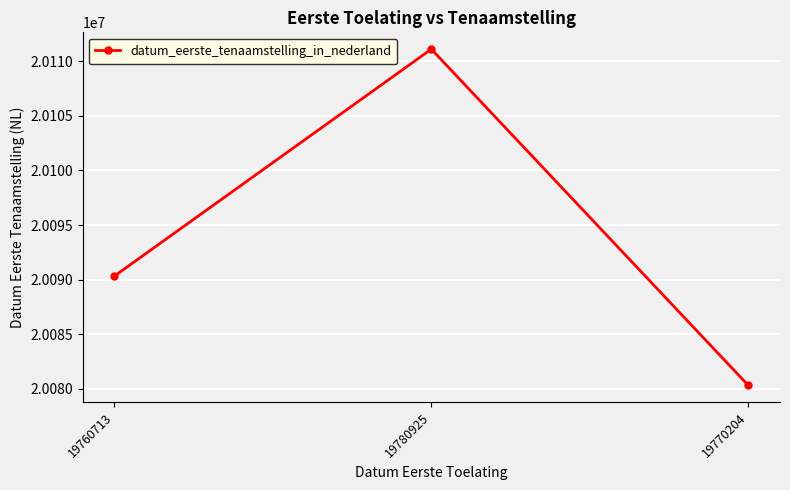

How many values are between 20080317 and 20111109?

3